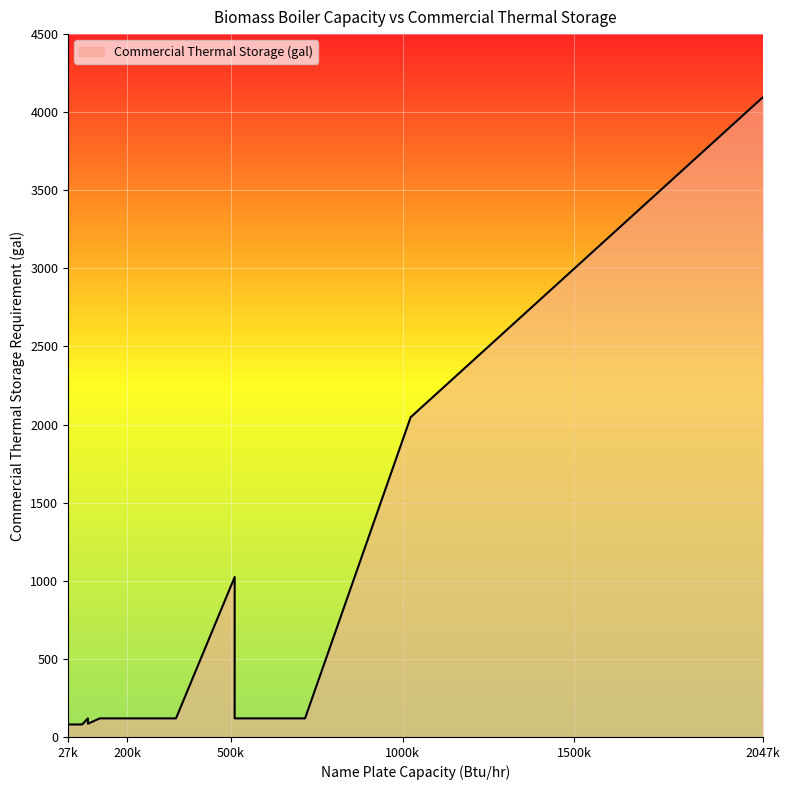

Reading left to right, what are all the values shown in this chart?

80.0	80.0	80.0	80.0	80.0	80.0	80.0	119.0	85.0	85.0	102.0	102.0	102.0	109.0	119.0	119.0	119.0	119.0	119.0	119.0	119.0	119.0	119.0	119.0	119.0	1024.0	119.0	119.0	119.0	2047.2	3412.0	4094.4